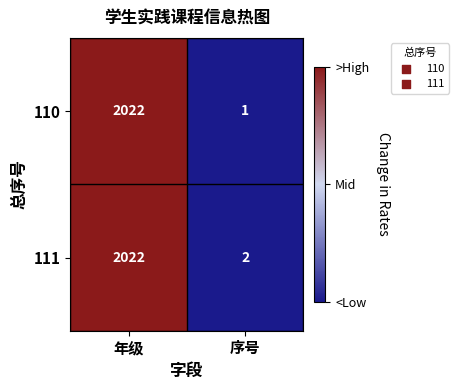

What value does the 110 series have at 年级?

2022